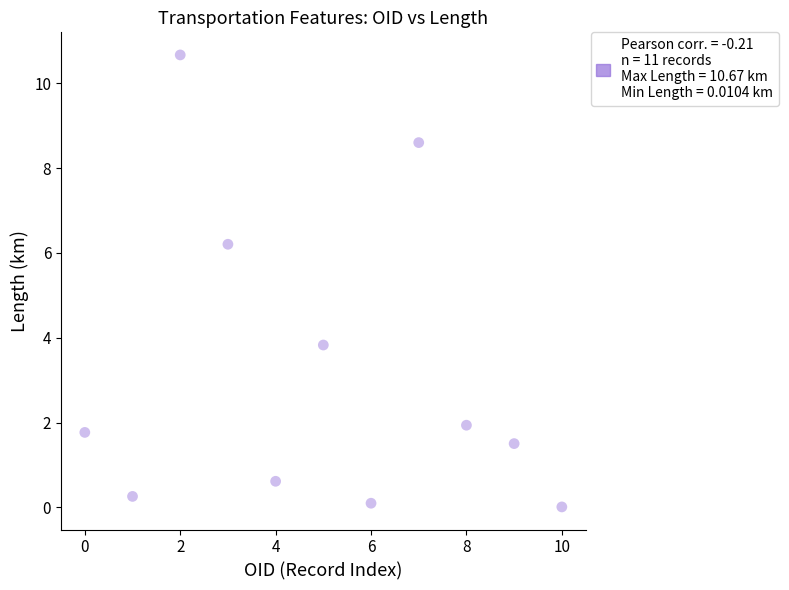

What is the range of Y values (max minus min)?

10.7